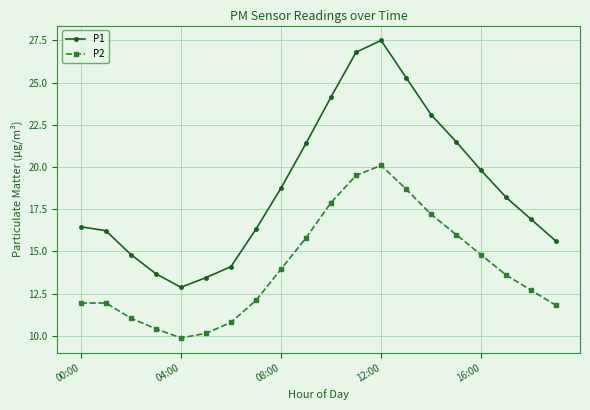

Rank the series by their maximum value, from lowest to highest.

P2, P1